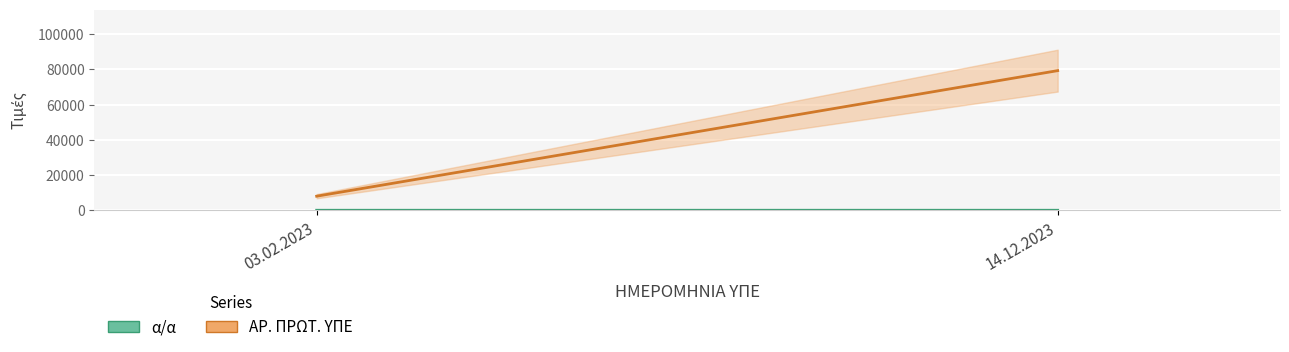

What are all the series names shown in the legend?

α/α, ΑΡ. ΠΡΩΤ. ΥΠΕ